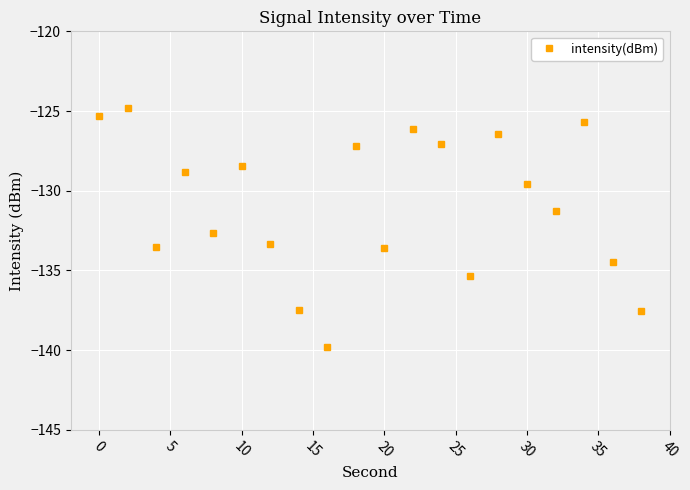

What is the difference between the maximum and minimum values?

15.0